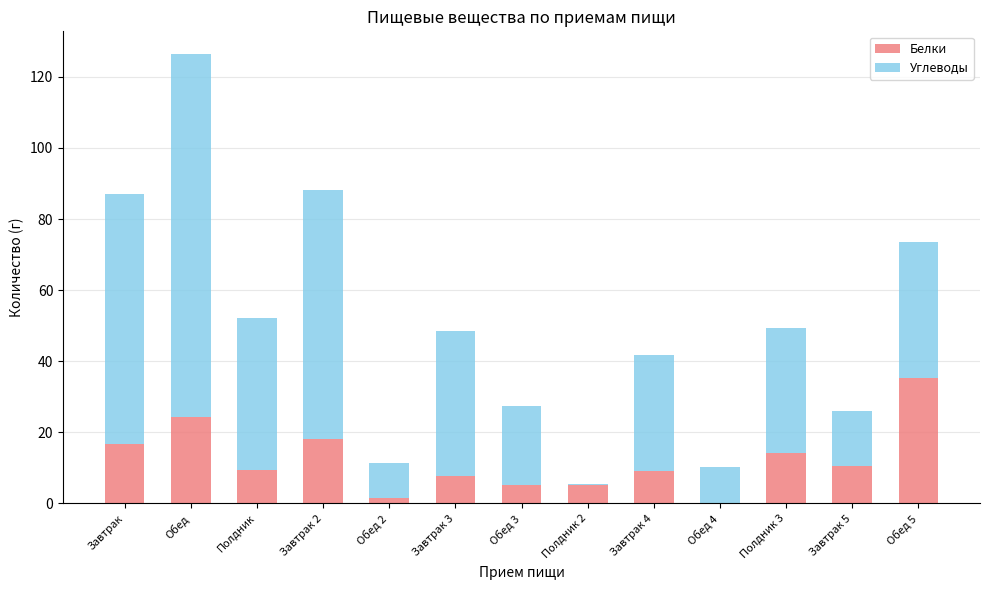

What is the maximum value for Белки?

35.2